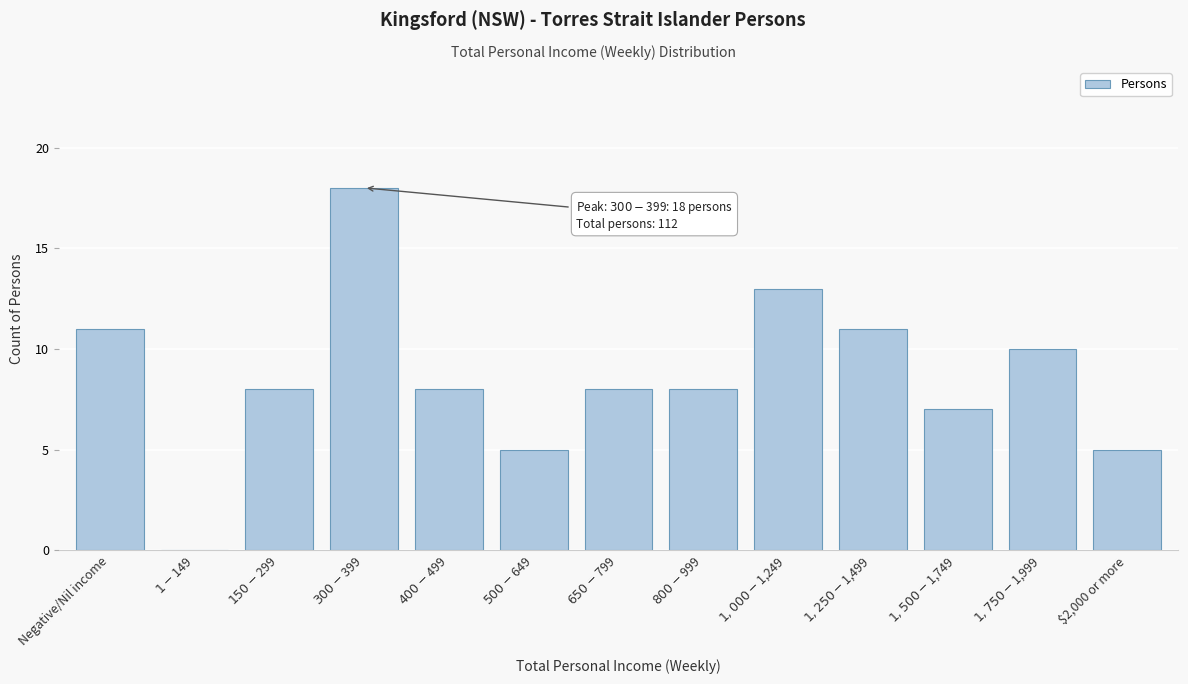

What is the maximum value shown in the chart?

18